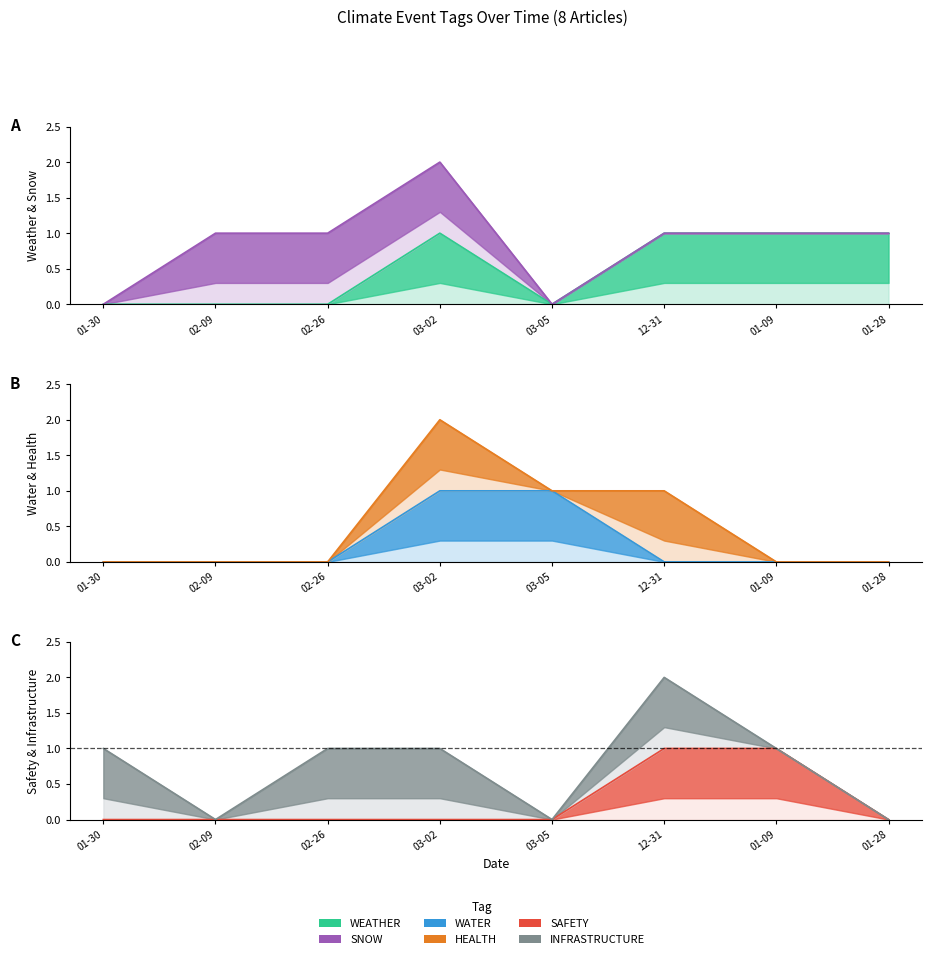

How many times do WATER and WEATHER cross each other?

1